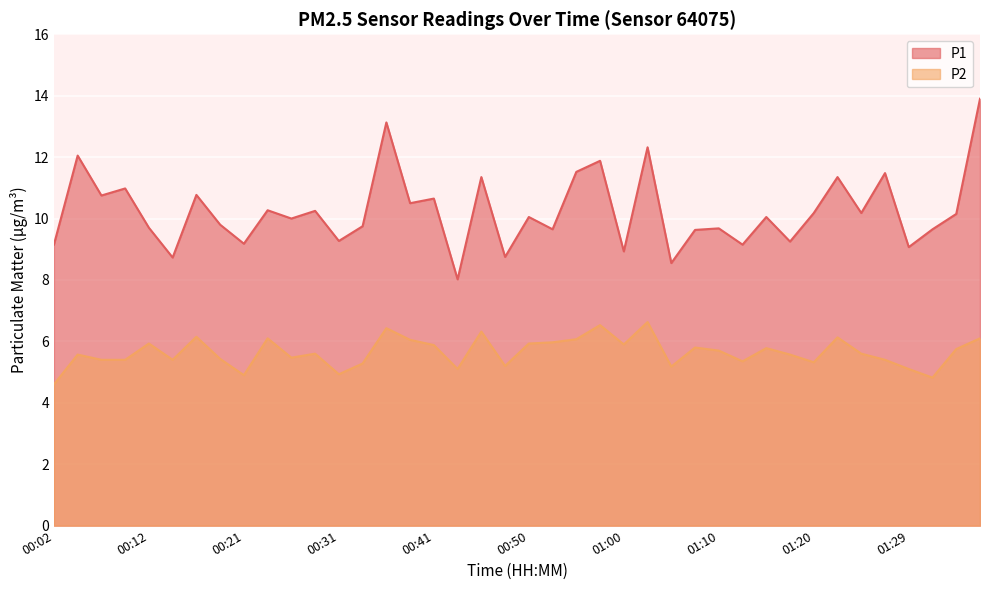

True or false: P1 has a value of 9.2 at 01:12.

True